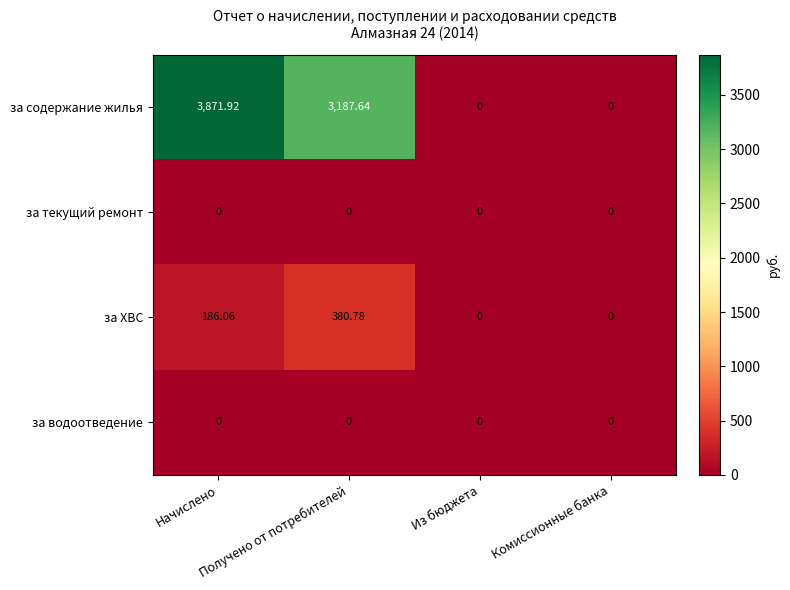

Which series has the largest total across all categories?

за содержание жилья